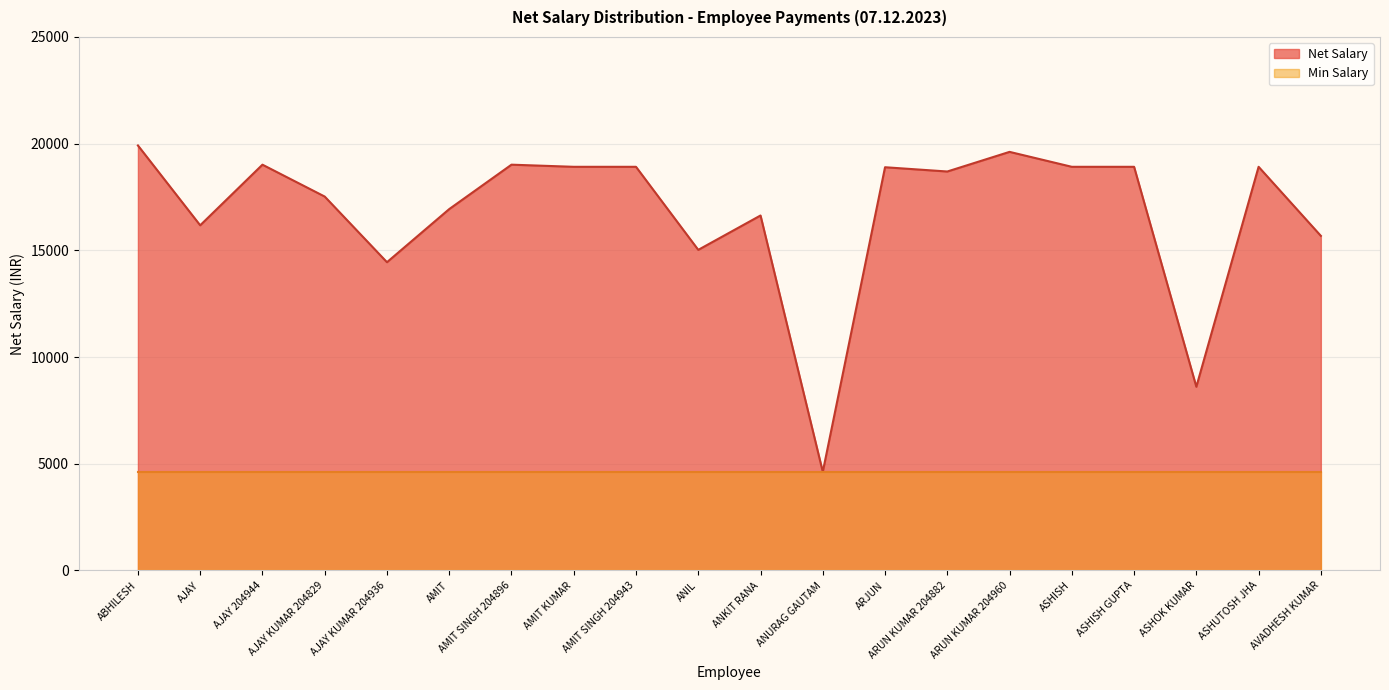

How many interior local peaks (higher than both neighbors) does the data have?

6